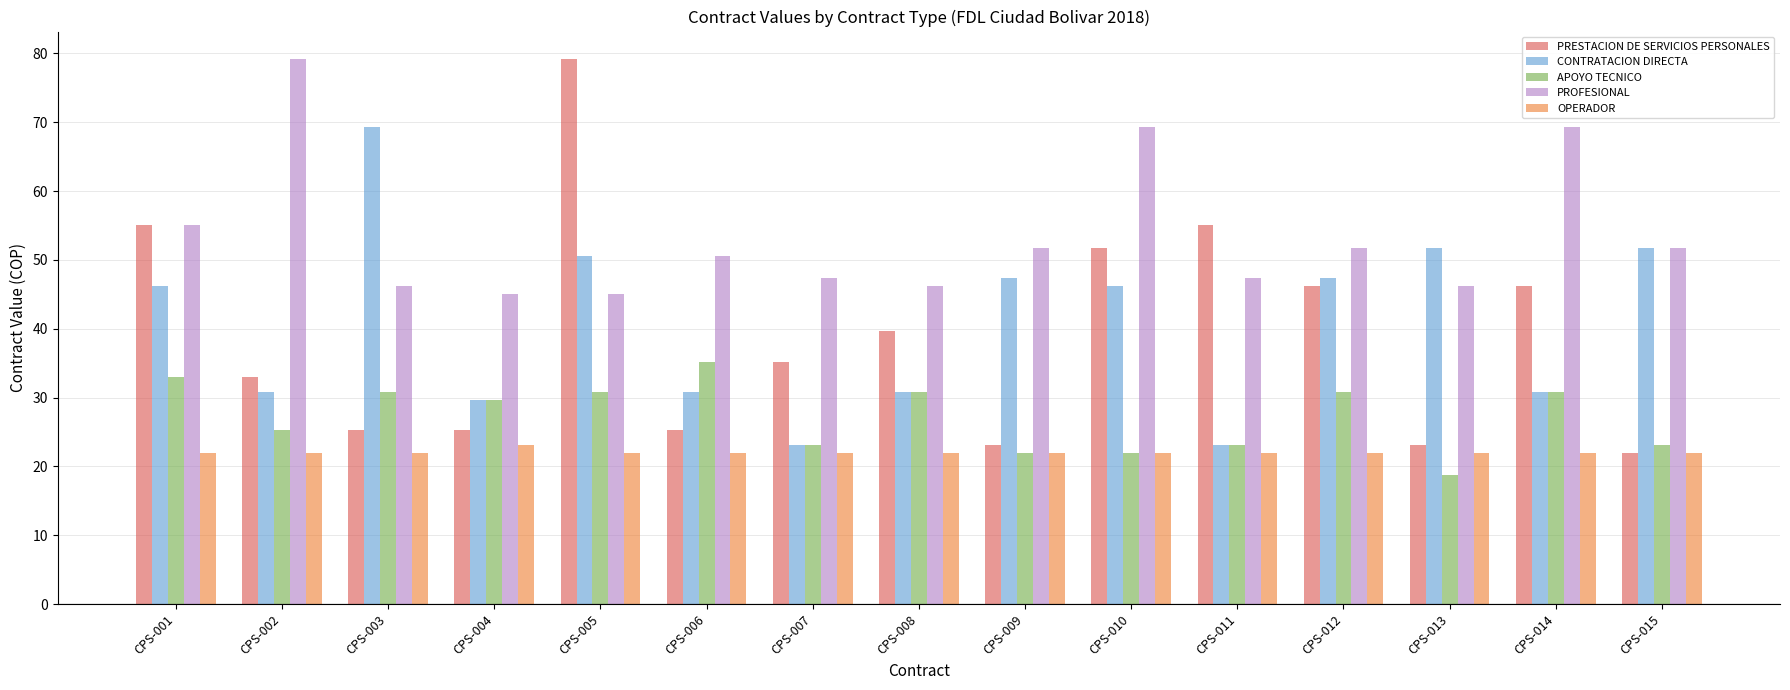

How many groups of bars are there?

15